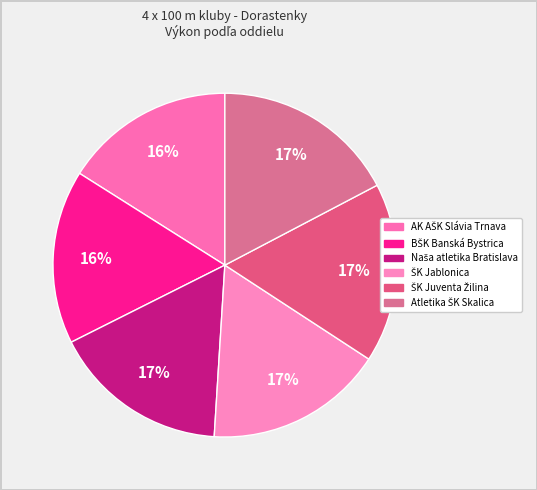

Count the number of slices in the pie.

6